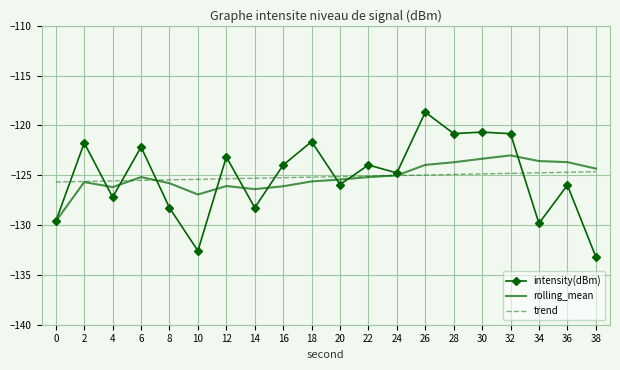

At 30, list the series in order from largest to smallest.

intensity(dBm), rolling_mean, trend